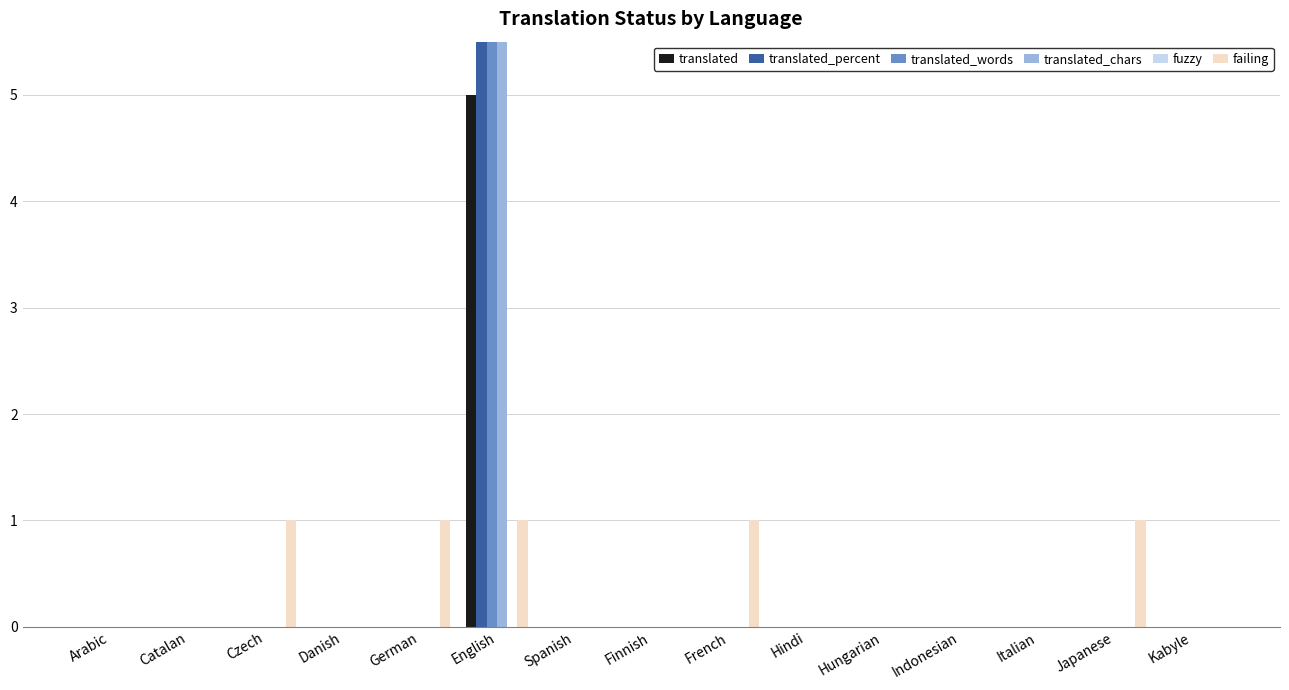

What is the spread (max minus min) of values at French?

1